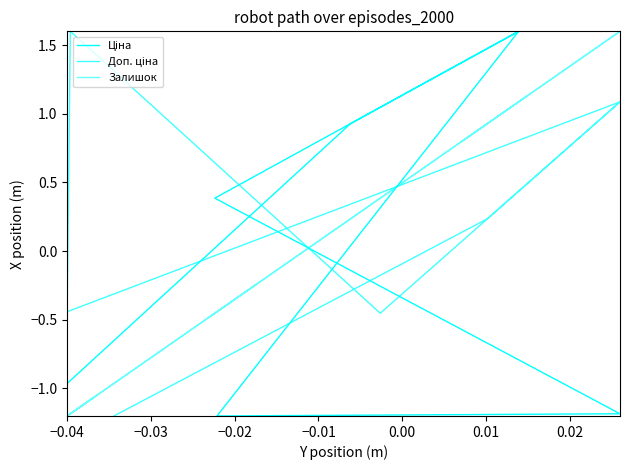

How many values in Залишок are below zero?

16